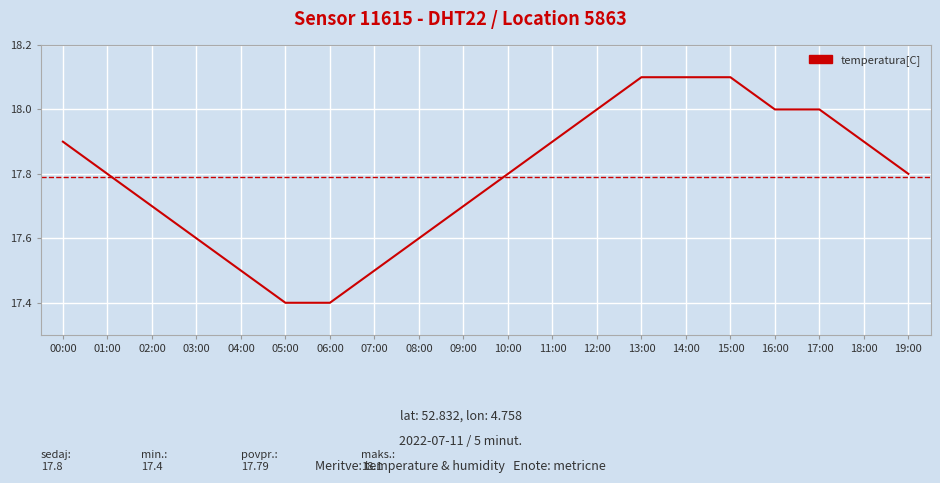

What is the difference between the maximum and minimum values?

0.7